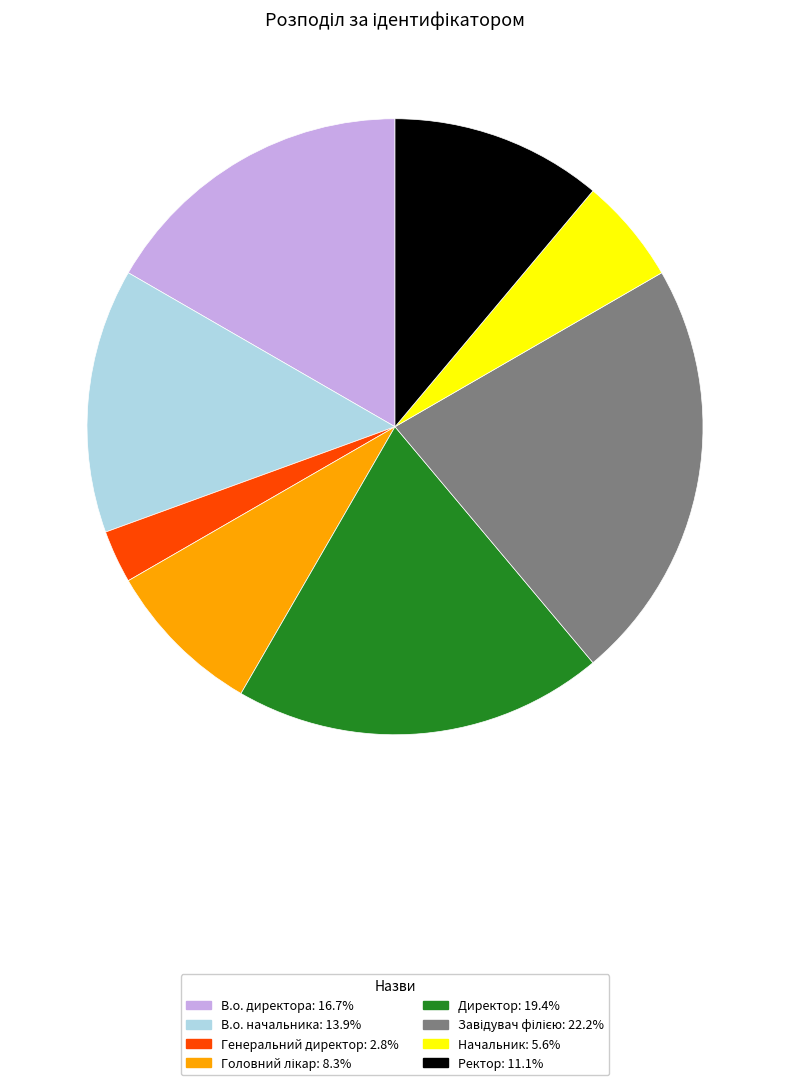

How many slices are in this pie chart?

8